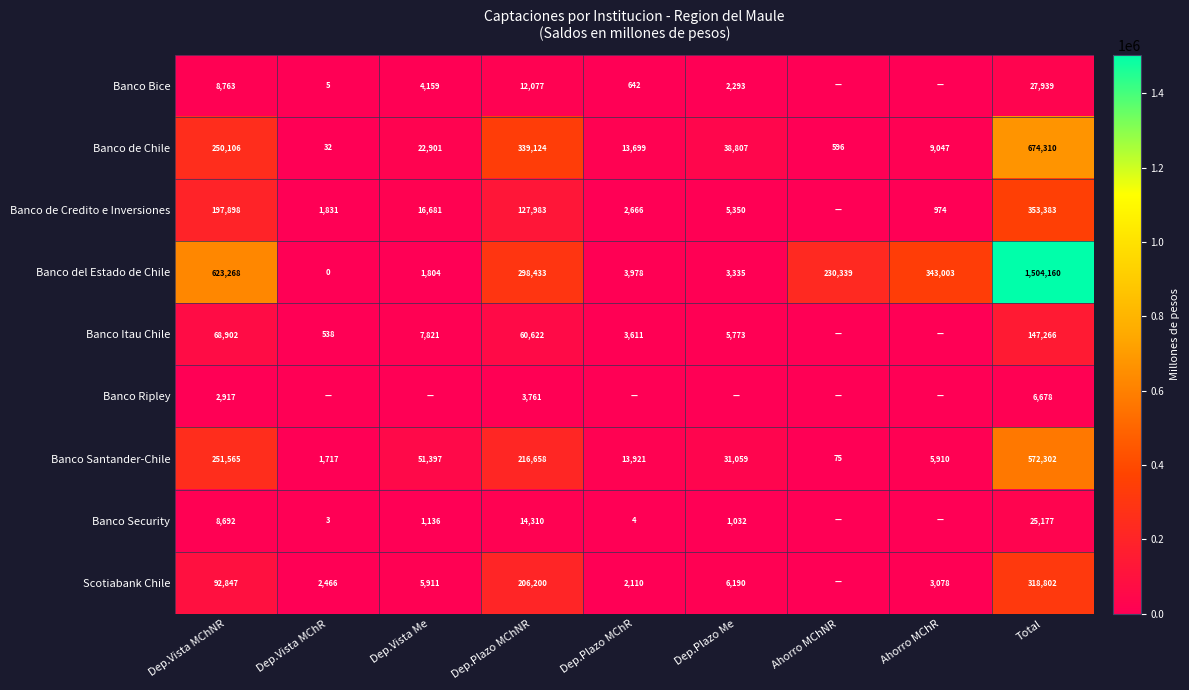

At Total, list the series in order from largest to smallest.

Banco del Estado de Chile, Banco de Chile, Banco Santander-Chile, Banco de Credito e Inversiones, Scotiabank Chile, Banco Itau Chile, Banco Bice, Banco Security, Banco Ripley